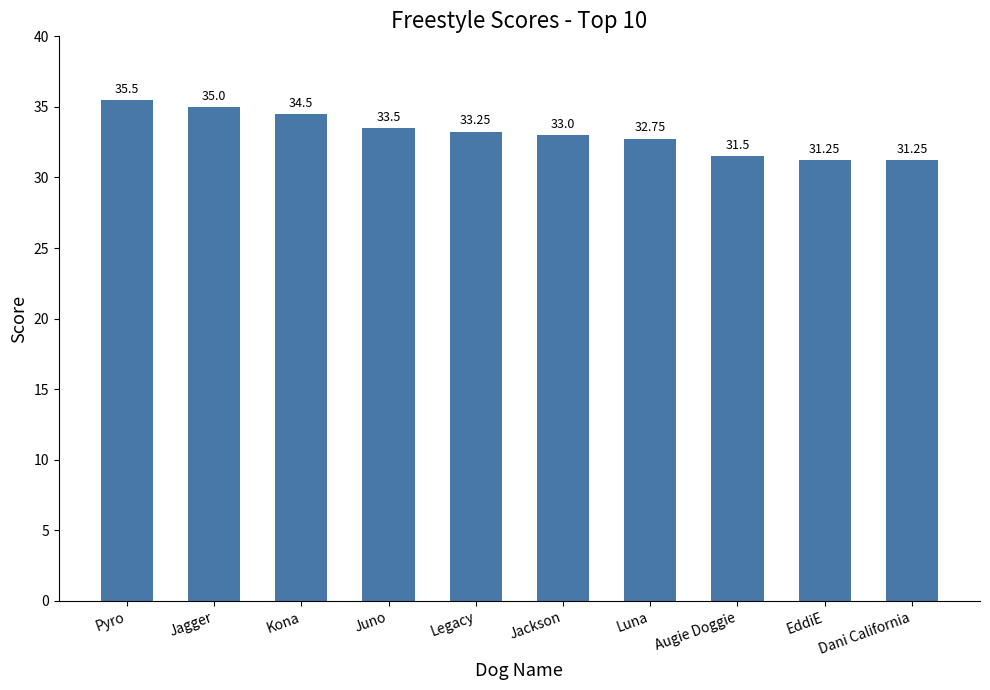

At which category does the chart reach its peak across all series?

Pyro